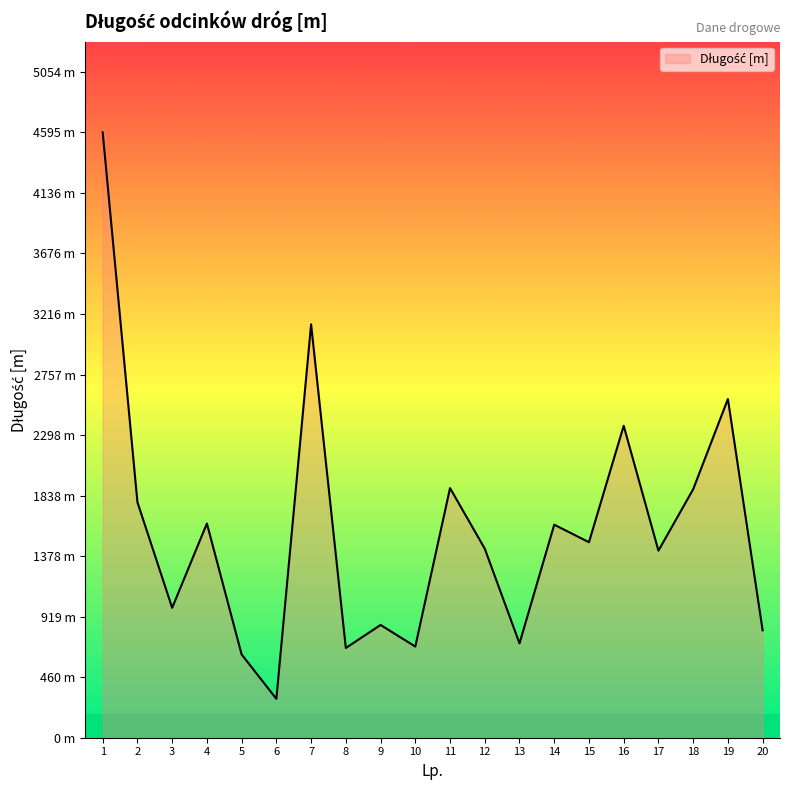

Does the chart display data point markers on the line(s)?

No